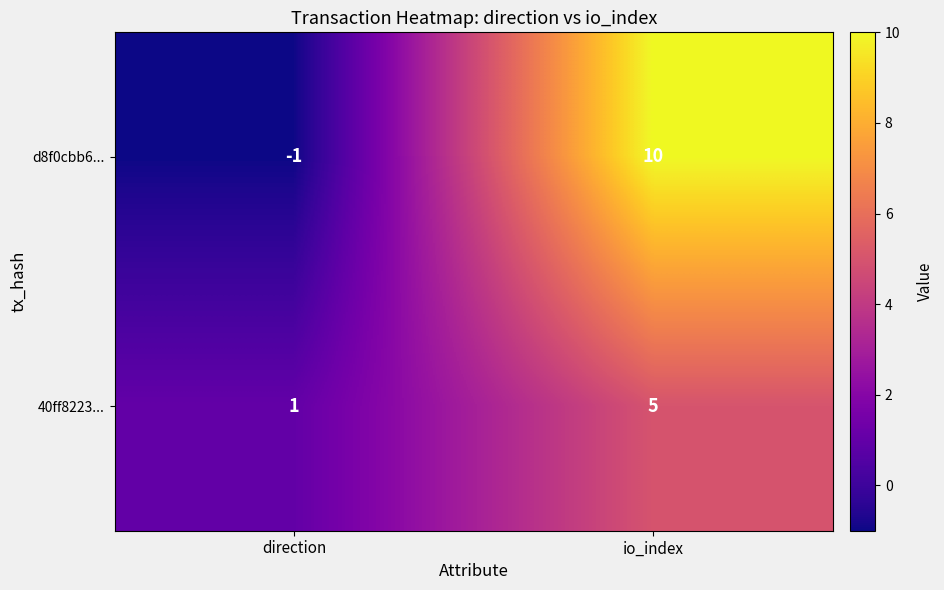

At which label is 40ff8223... closest to 3?

direction